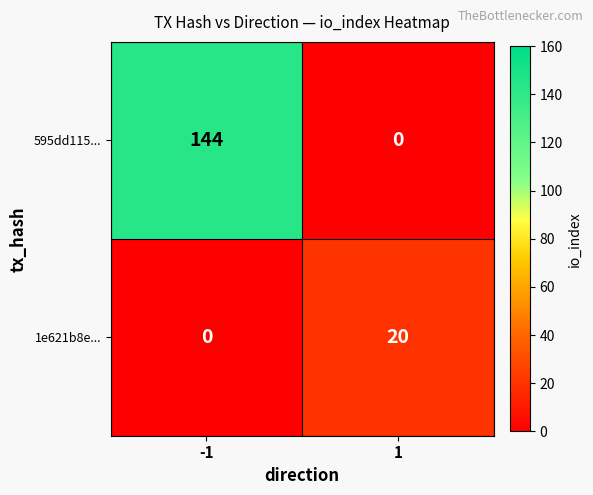

What value does the 1e621b8e... series have at 1, to the nearest 5?

20